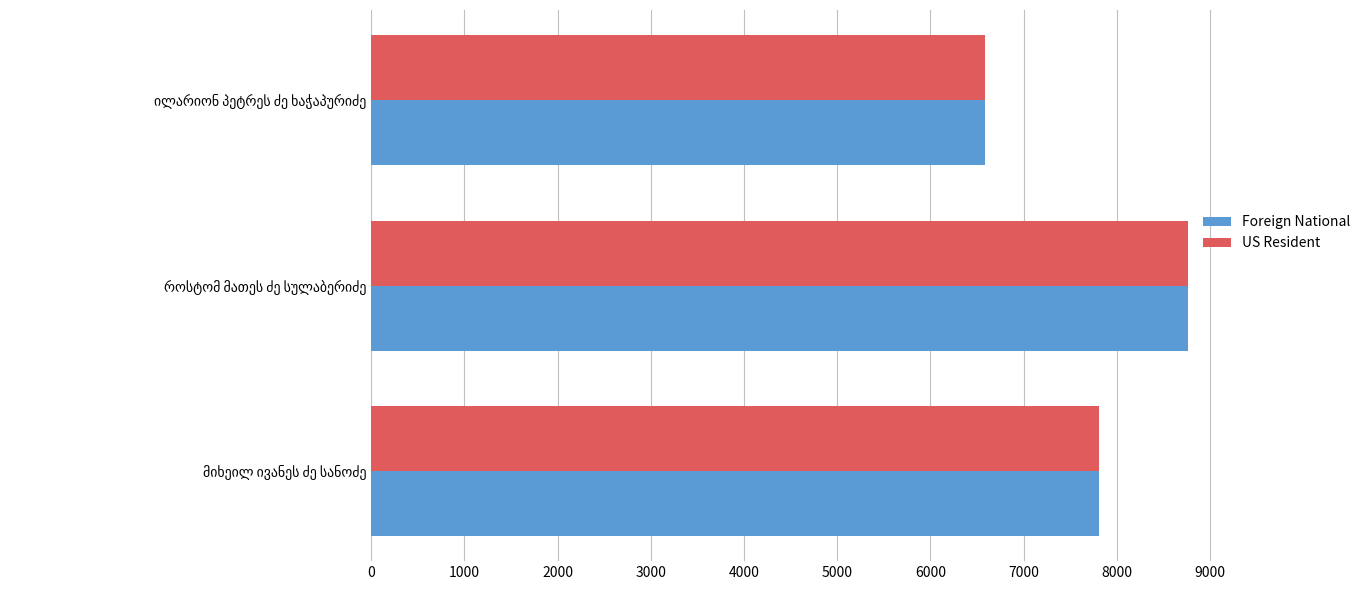

Count the US Resident values in the range 6580 to 8765.

3